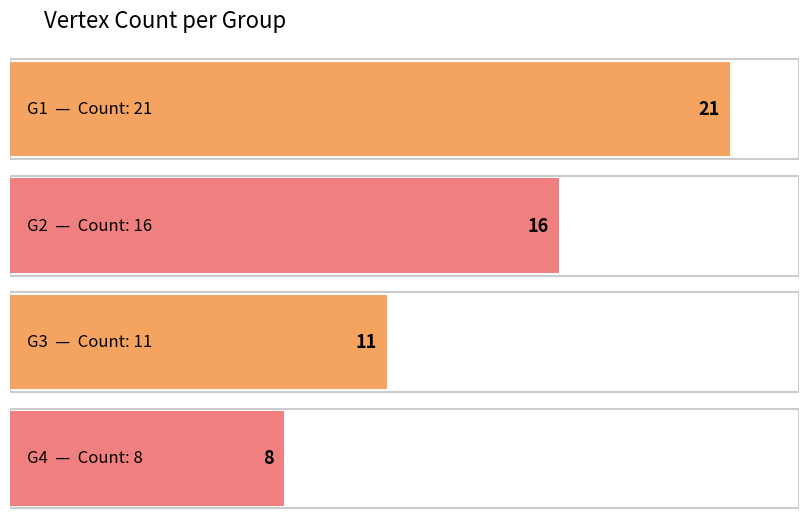

How many values are between 11 and 21?

3